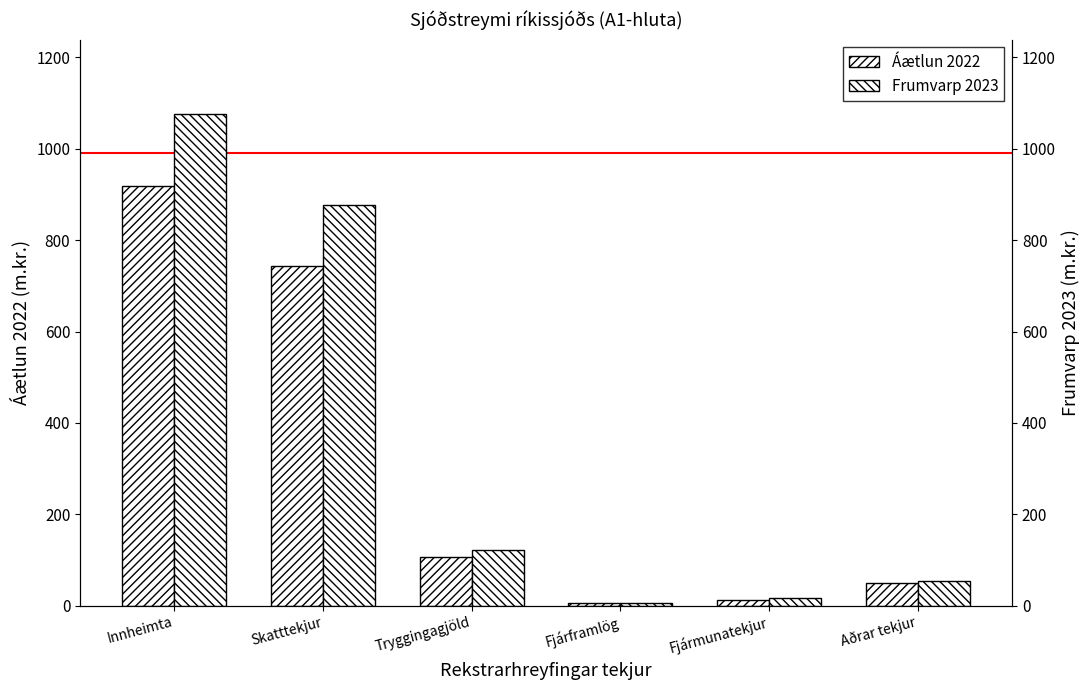

At how many categories does at least one series exceed 1051?

1